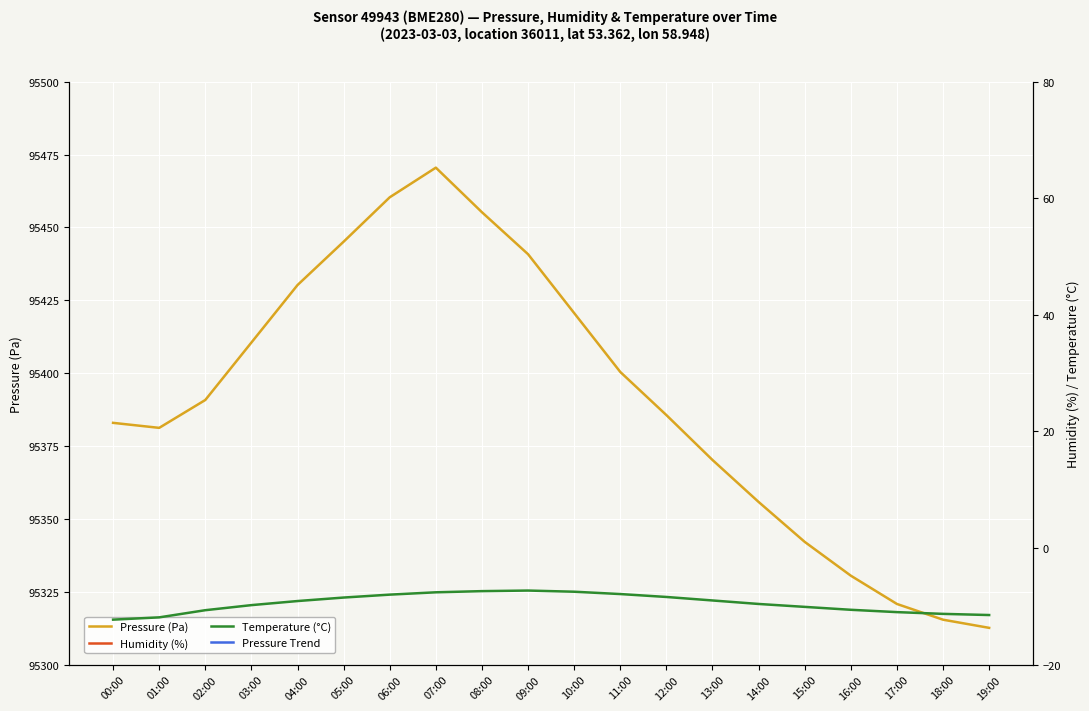

Which series has the largest range (max minus min)?

Pressure Trend